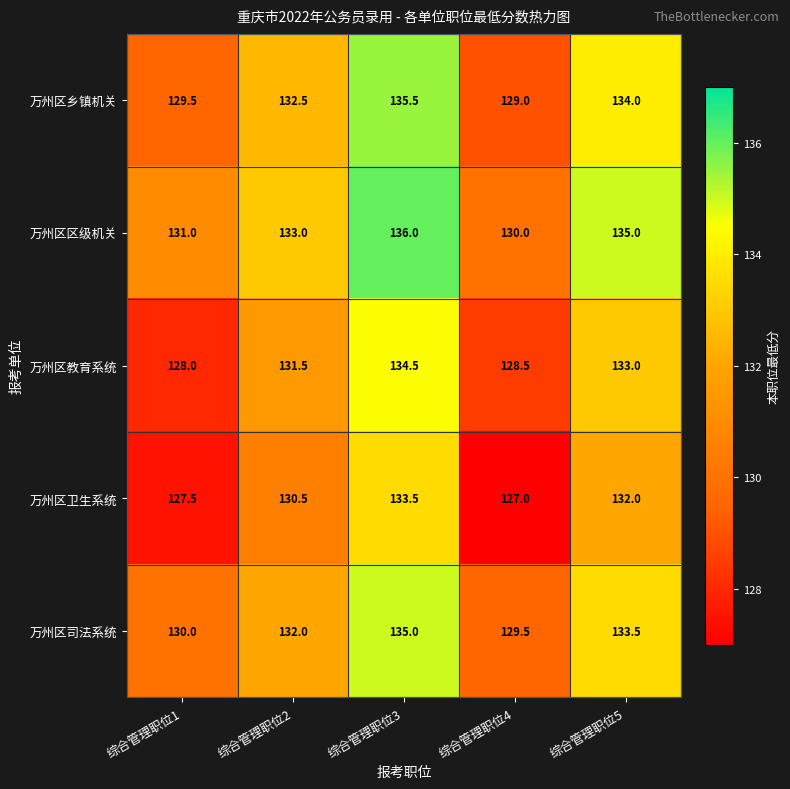

Reading left to right, list all the values displayed in this chart.

万州区乡镇机关: 综合管理职位1=129.5	综合管理职位2=132.5	综合管理职位3=135.5	综合管理职位4=129.0	综合管理职位5=134.0
万州区区级机关: 综合管理职位1=131.0	综合管理职位2=133.0	综合管理职位3=136.0	综合管理职位4=130.0	综合管理职位5=135.0
万州区教育系统: 综合管理职位1=128.0	综合管理职位2=131.5	综合管理职位3=134.5	综合管理职位4=128.5	综合管理职位5=133.0
万州区卫生系统: 综合管理职位1=127.5	综合管理职位2=130.5	综合管理职位3=133.5	综合管理职位4=127.0	综合管理职位5=132.0
万州区司法系统: 综合管理职位1=130.0	综合管理职位2=132.0	综合管理职位3=135.0	综合管理职位4=129.5	综合管理职位5=133.5